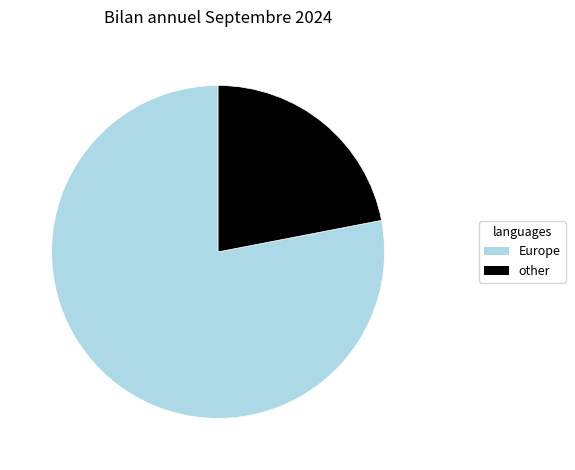

Count the number of slices in the pie.

2